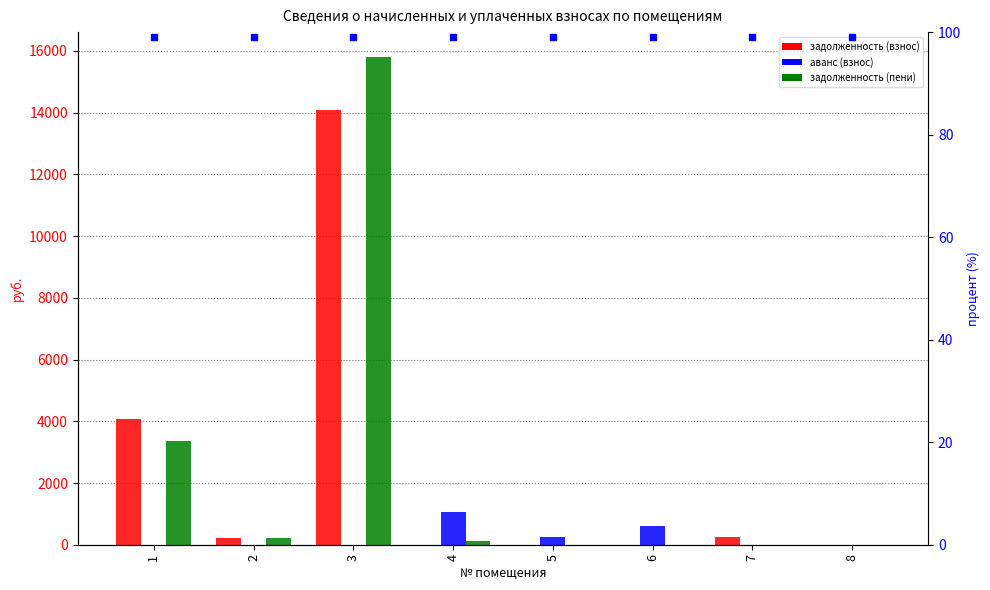

How many values in the задолженность (взнос) series are below 232?

4